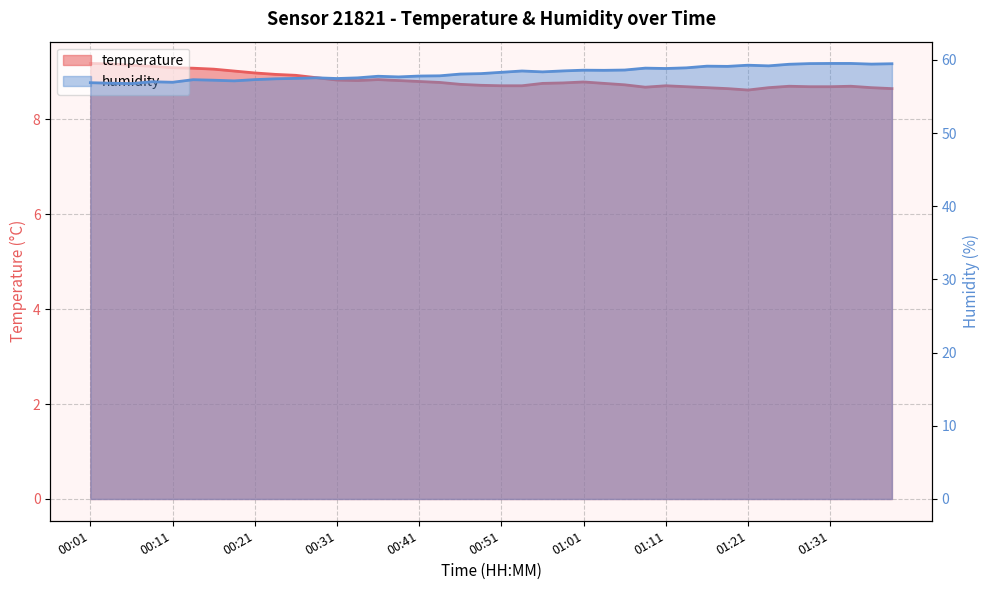

At 00:26, list the series in order from smallest to largest.

temperature, humidity